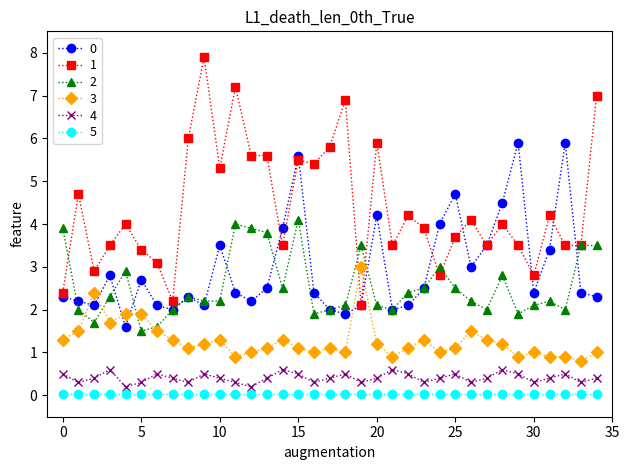

What is the lowest value of the 2 series?

1.5